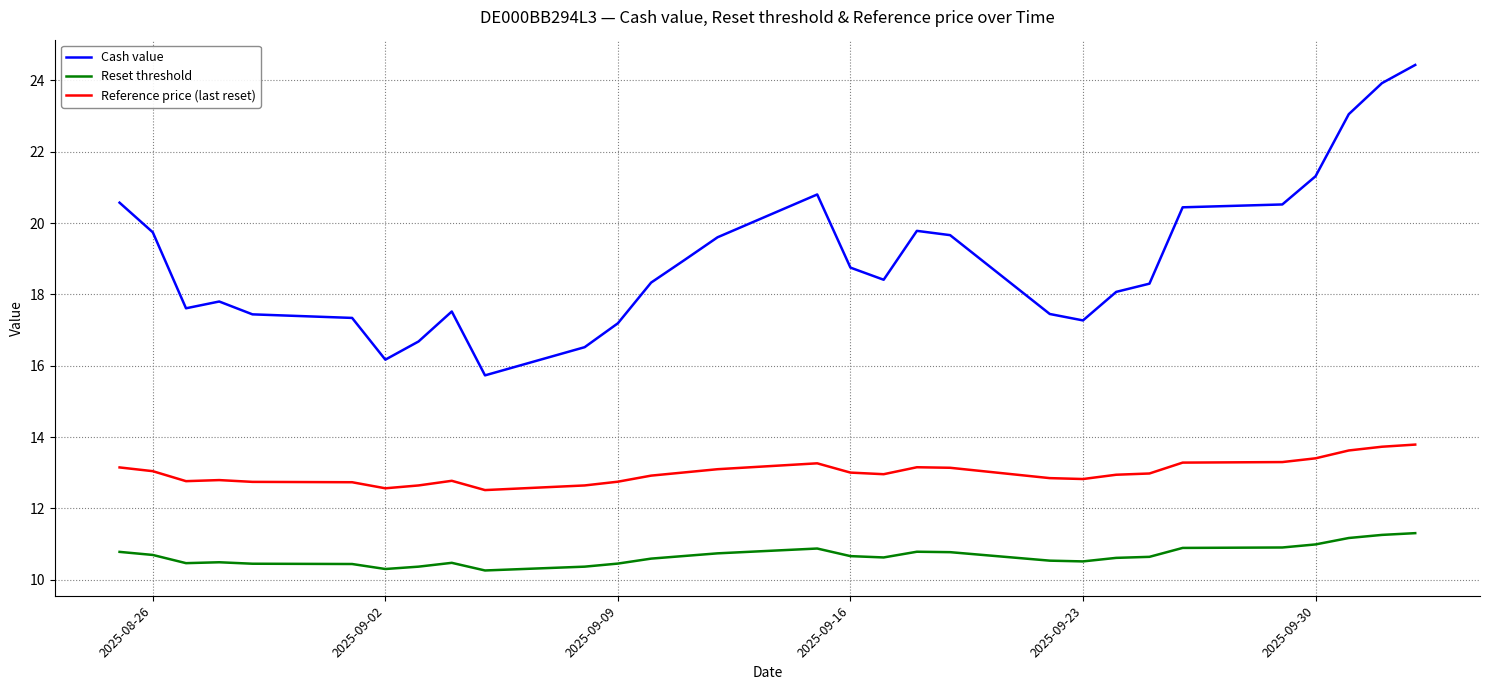

What are all the series names shown in the legend?

Cash value, Reset threshold, Reference price (last reset)